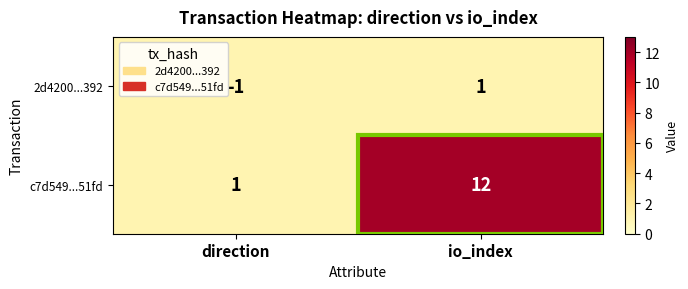

At which category is the sum across all series the highest?

io_index